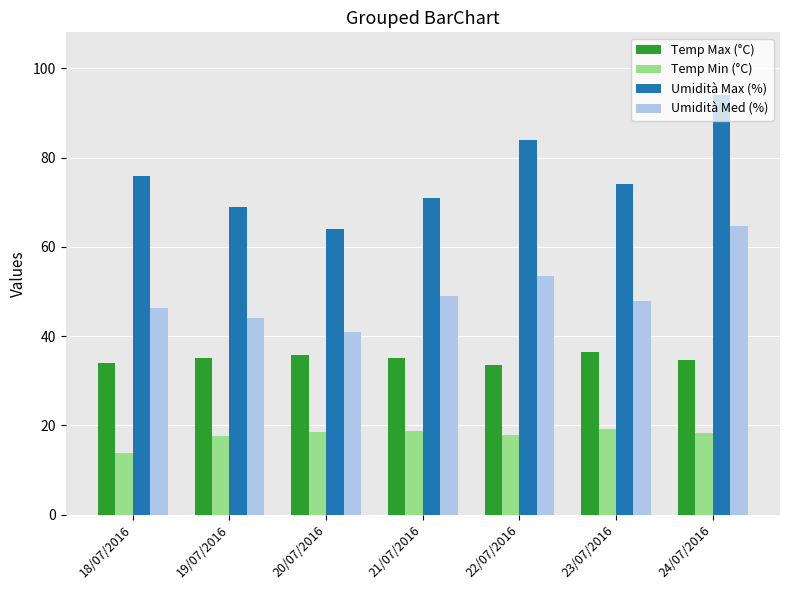

List the labels in order of Umidità Max (%) value, largest first.

24/07/2016, 22/07/2016, 18/07/2016, 23/07/2016, 21/07/2016, 19/07/2016, 20/07/2016